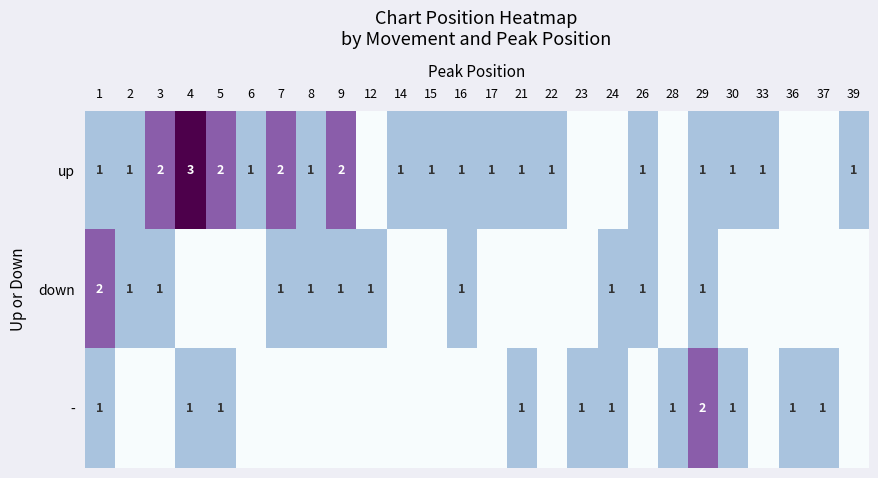

The up series shows 1 at 4. True or false?

False